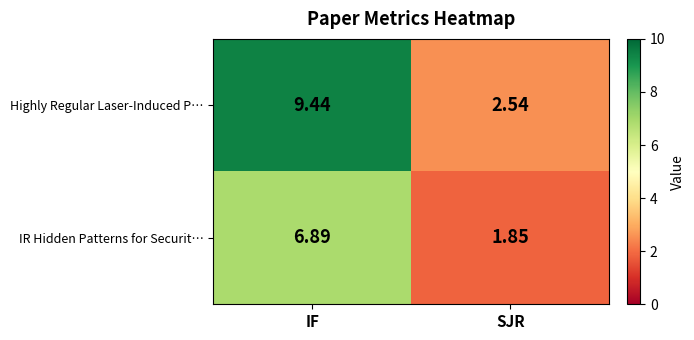

Between IF and SJR, which series saw the biggest shift?

Highly Regular Laser-Induced P…